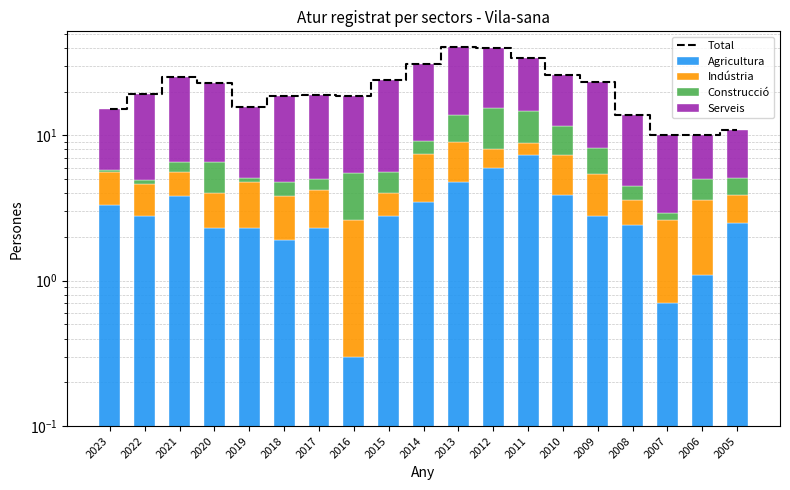

At 2013, list the series in order from largest to smallest.

Total, Serveis, Agricultura, Construcció, Indústria